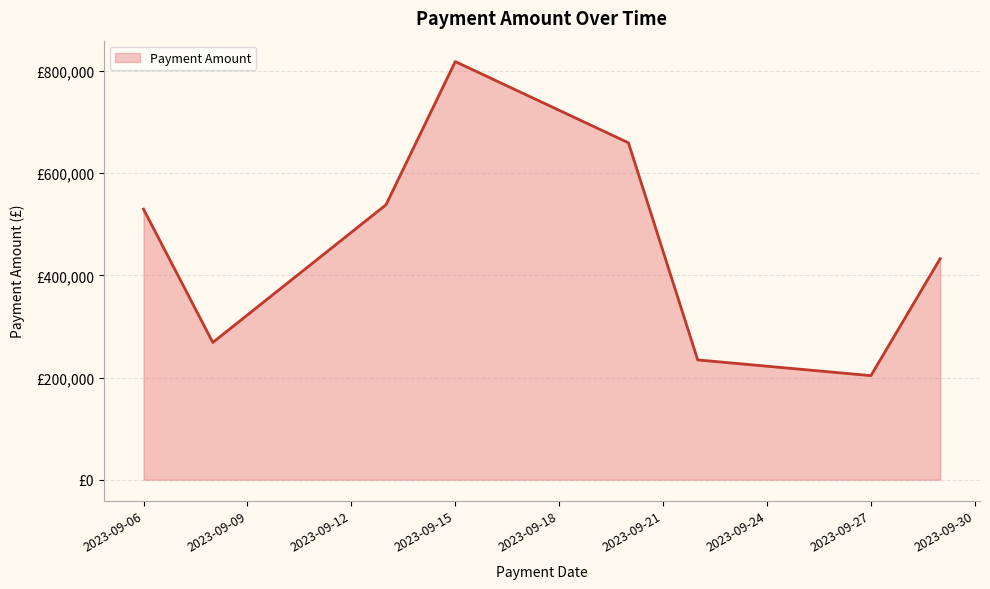

Does the chart have visible grid lines?

Yes